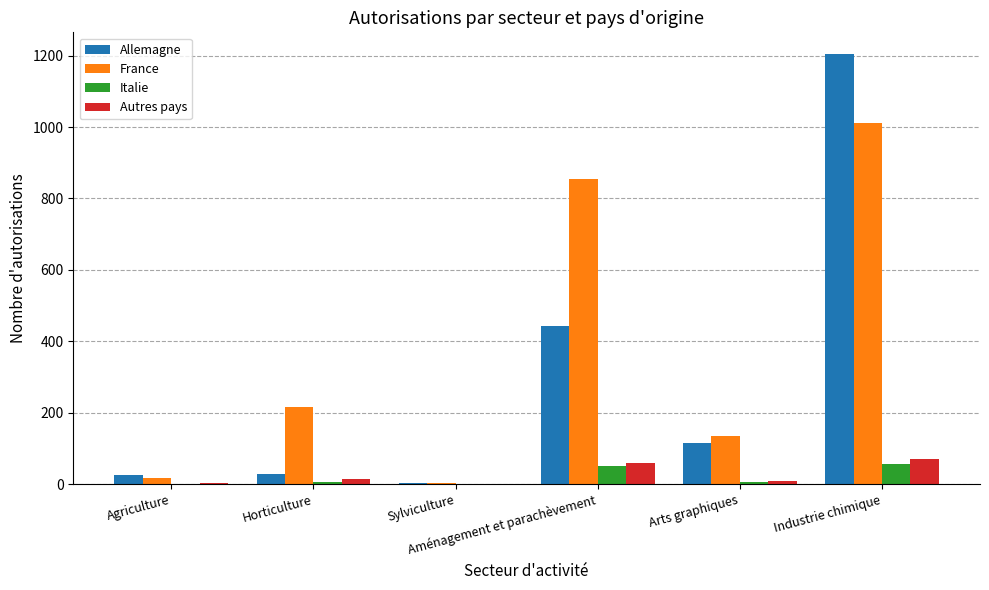

Is it true that Allemagne equals 29 at Horticulture?

True